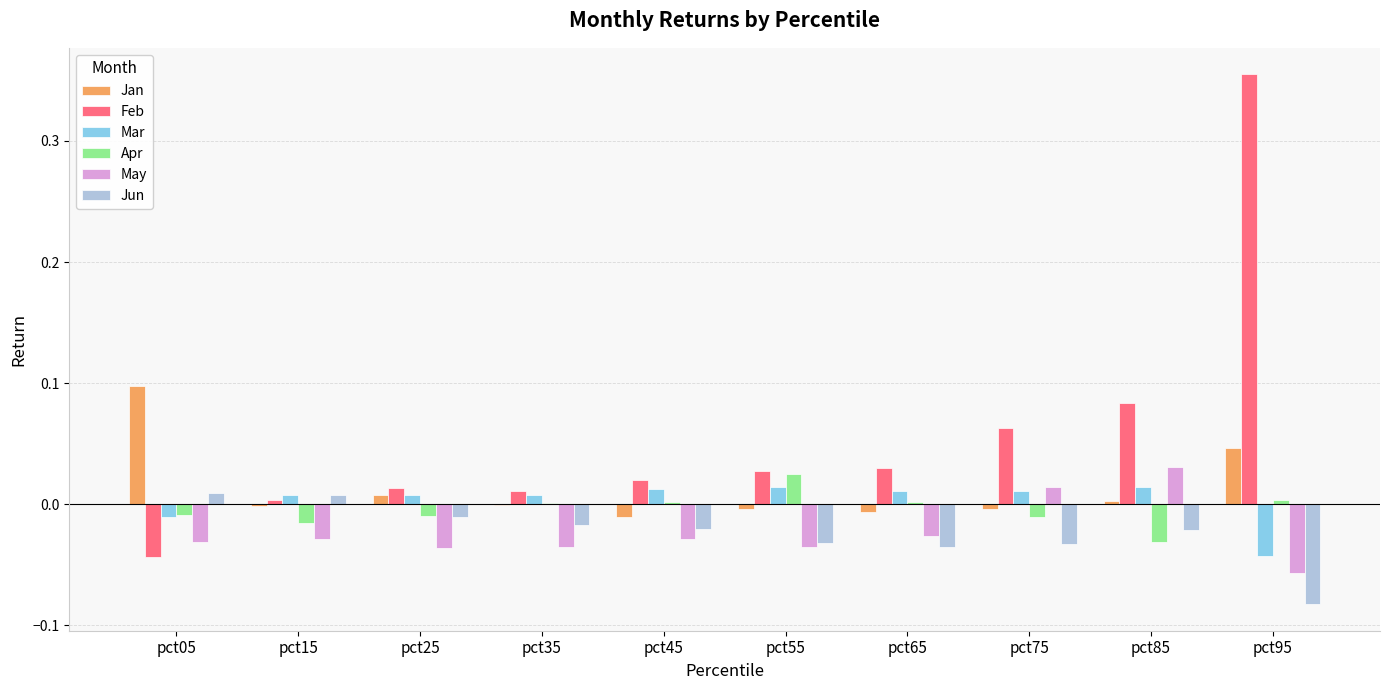

What is the total value across all series at pct95?

0.2